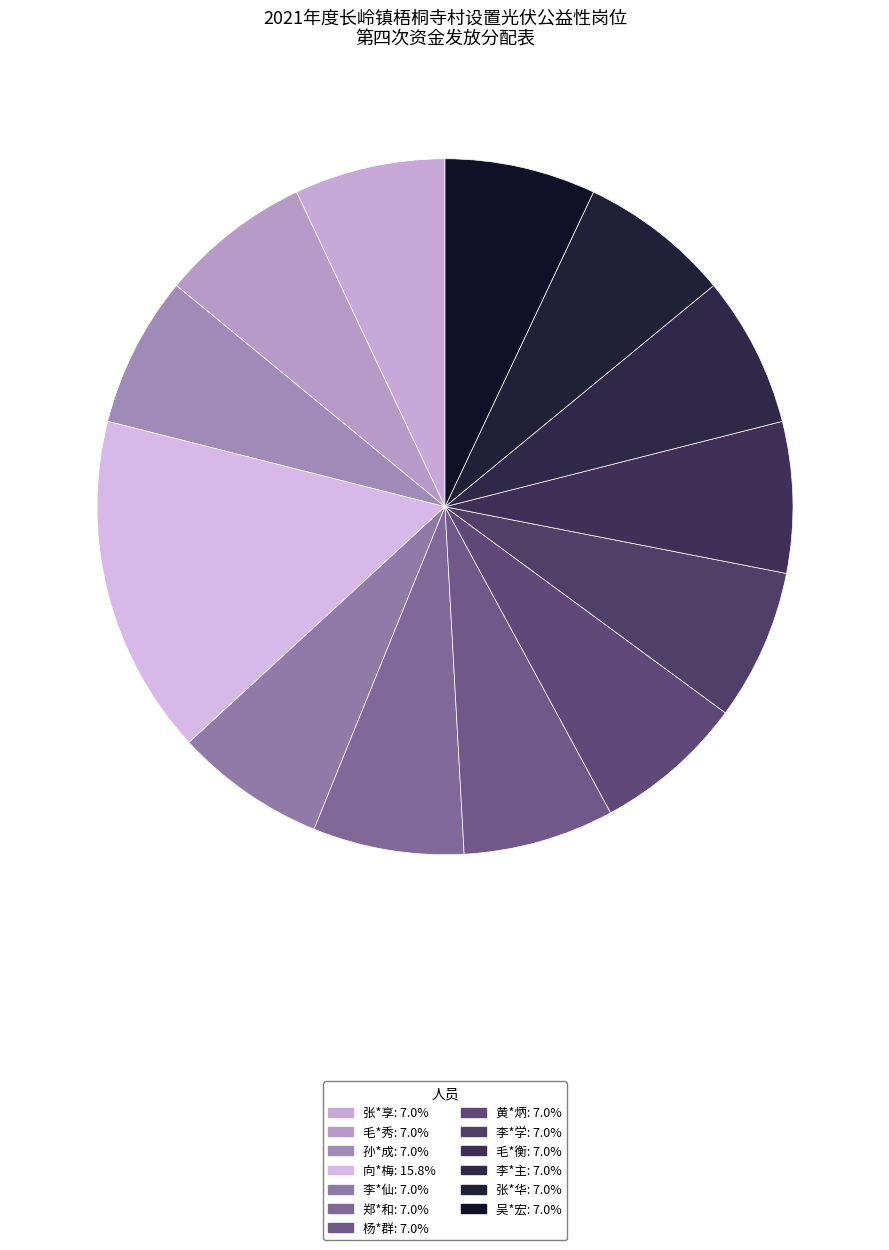

Is it true that 杨*群 is 7% of the pie?

True